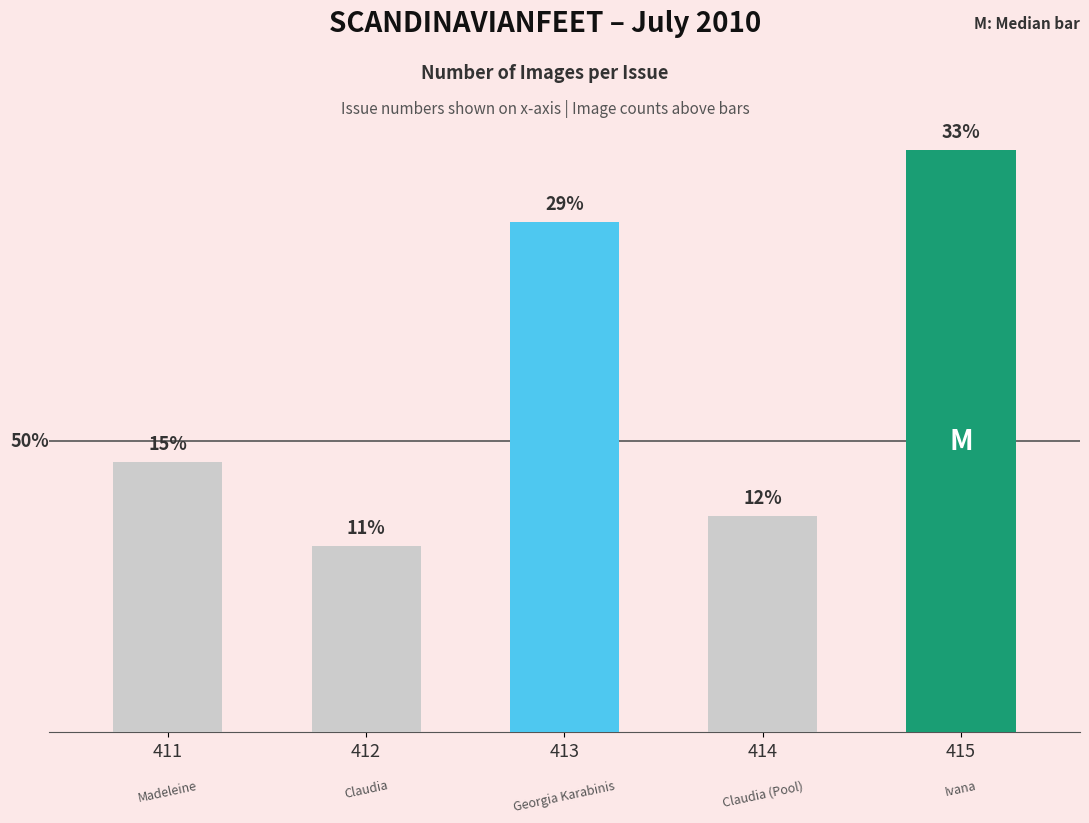

Are the bars grouped side by side (vs. stacked)?

No